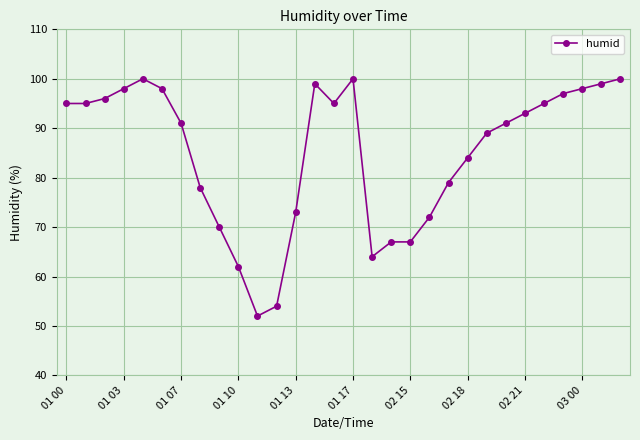

How many data points are less than 93?

15